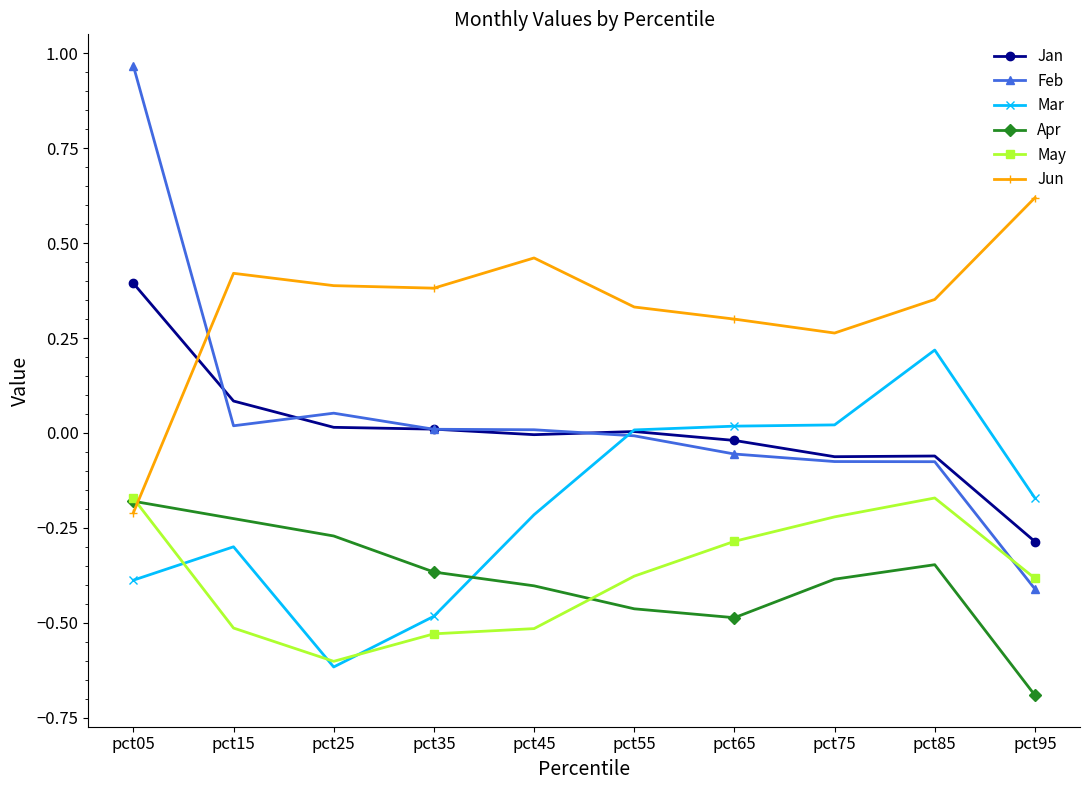

At how many categories does at least one series exceed 0?

10